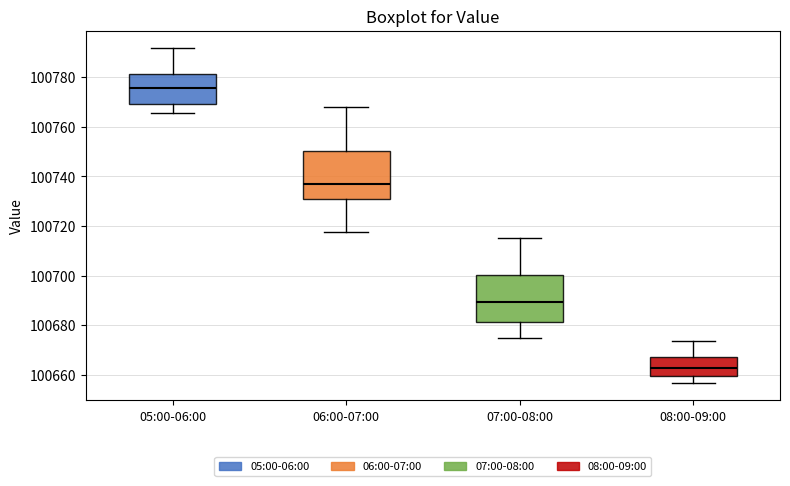

Where is the upper edge of the box for 05:00-06:00 on the y-axis? The values are not printed on the chart, so give them approximately, as read against the axis.

100782